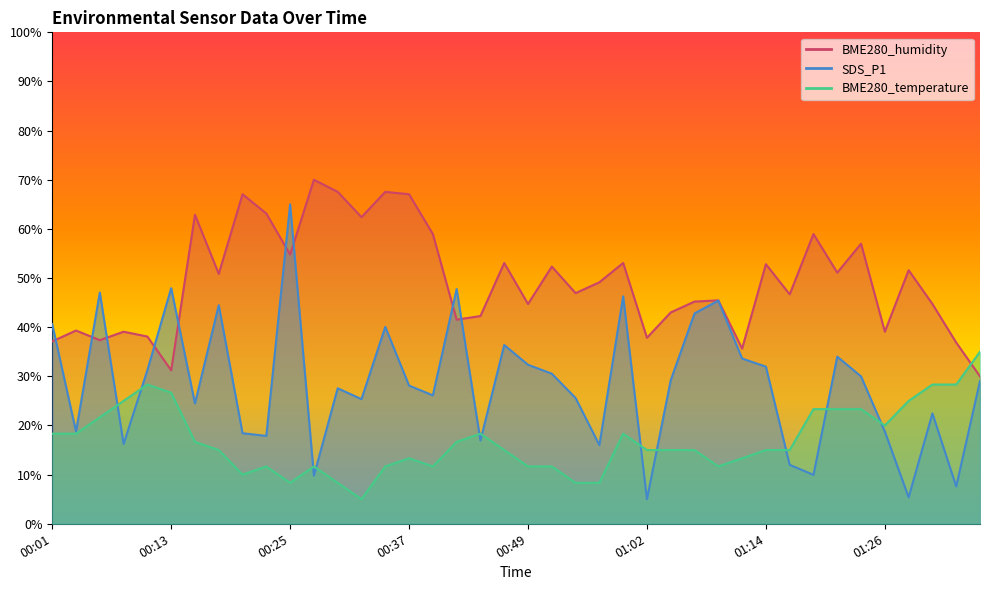

Reading right to left, what are all the values shown in this chart?

SDS_P1: 29.1	7.6	22.4	5.4	18.8	30.0	34.0	10.0	12.0	32.0	33.6	45.4	42.8	29.2	5.0	46.3	16.0	25.6	30.5	32.4	36.4	16.9	47.8	26.1	28.1	40.1	25.4	27.6	9.8	65.0	17.9	18.4	44.5	24.5	47.9	31.3	16.2	47.1	18.8	40.6
BME280_temperature: 35.0	28.3	28.3	25.0	20.0	23.3	23.3	23.3	15.0	15.0	13.3	11.7	15.0	15.0	15.0	18.3	8.3	8.3	11.7	11.7	15.0	18.3	16.7	11.7	13.3	11.7	5.0	8.3	11.7	8.3	11.7	10.0	15.0	16.7	26.7	28.3	25.0	21.7	18.3	18.3
BME280_humidity: 30.0	36.9	44.7	51.6	39.1	57.0	51.1	59.0	46.7	52.8	35.6	45.5	45.2	43.0	37.9	53.1	49.1	46.9	52.3	44.7	53.1	42.3	41.5	59.0	67.1	67.5	62.4	67.5	70.0	54.8	63.1	67.1	50.9	62.9	31.2	38.1	39.1	37.4	39.3	37.1